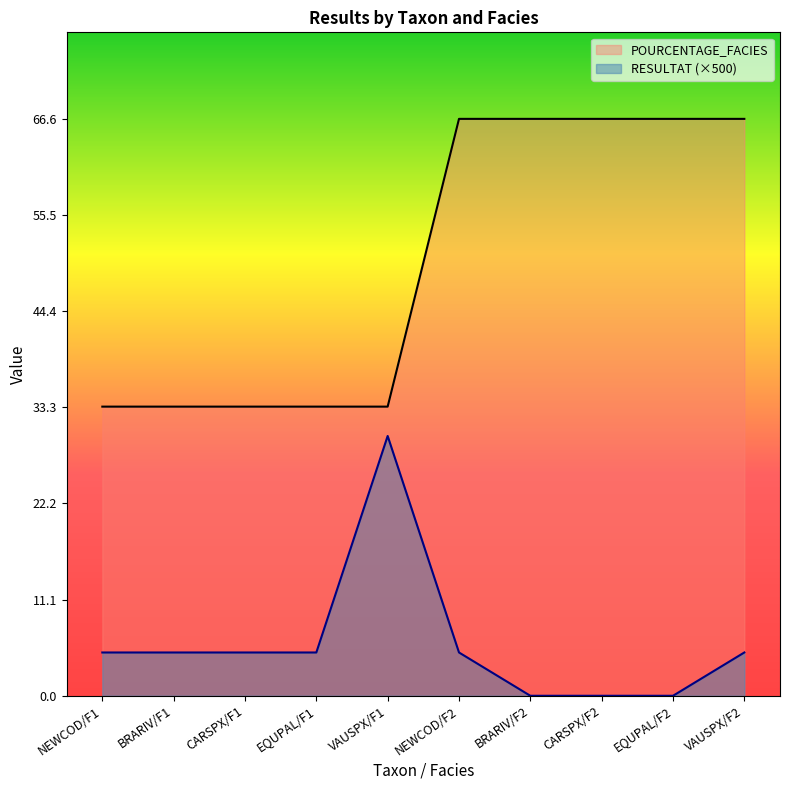

What position from the left is NEWCOD/F1?

1